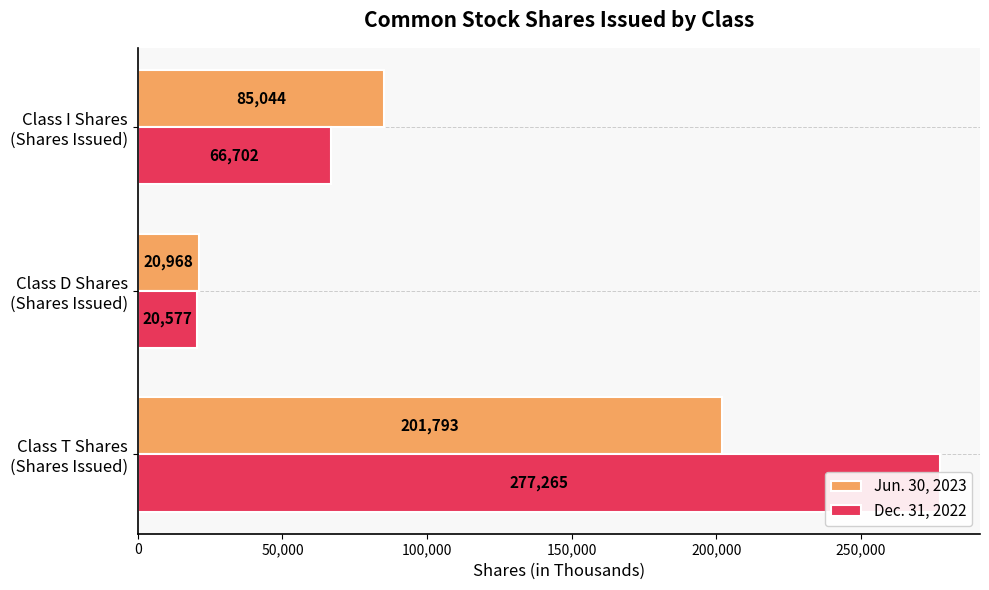

Which series has the largest total across all categories?

Dec. 31, 2022